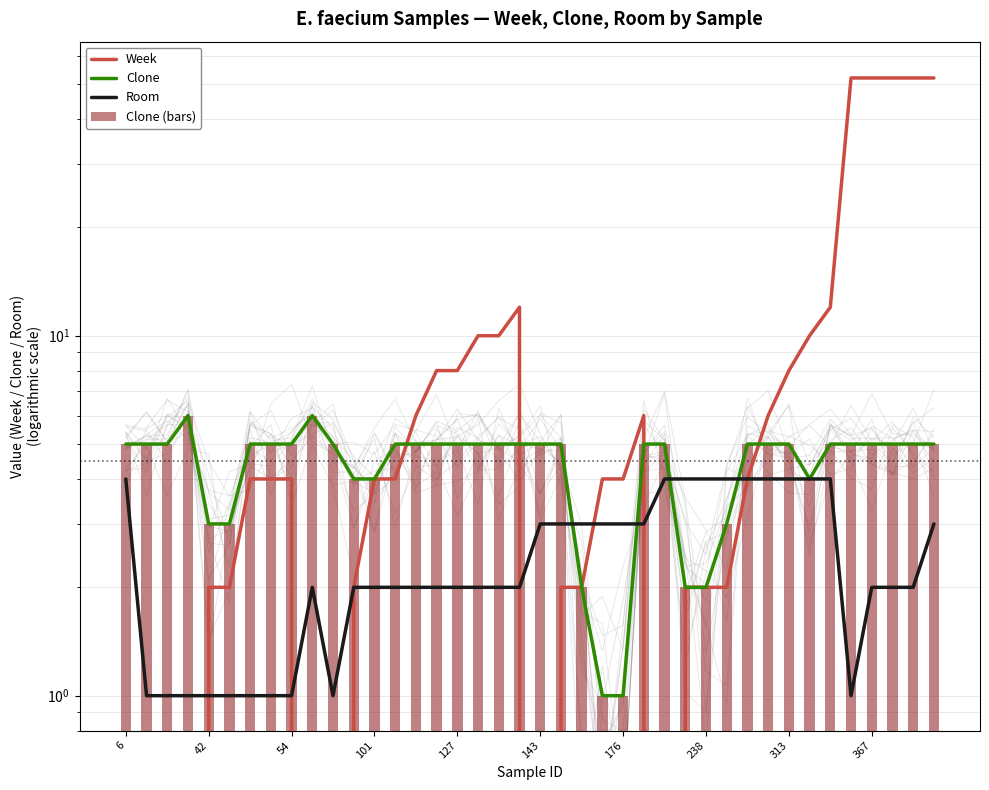

Which series has the largest total across all categories?

Week